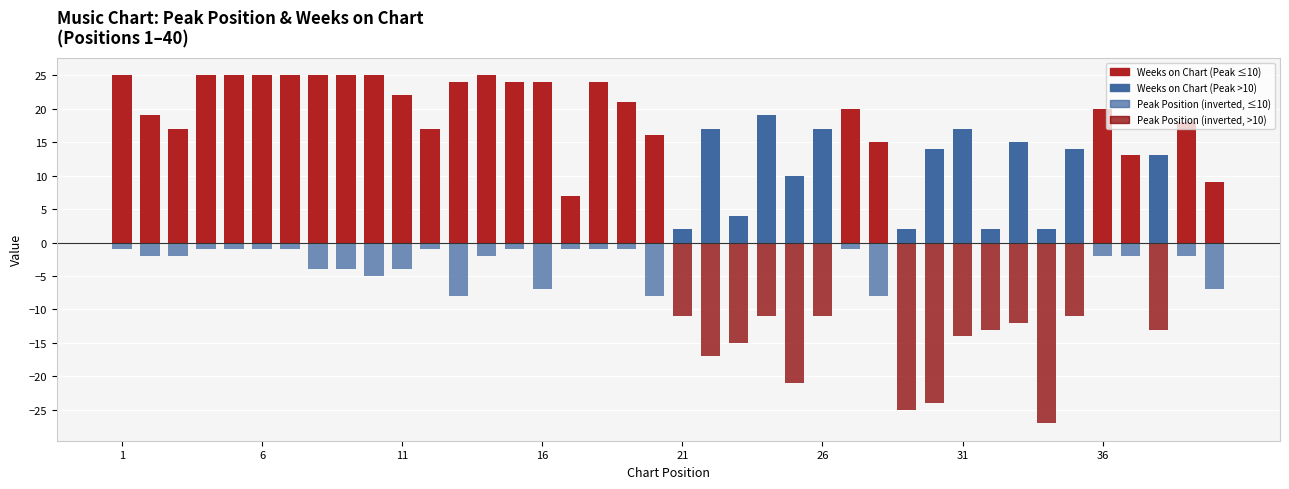

What is the sum of all Weeks on Chart values?

683